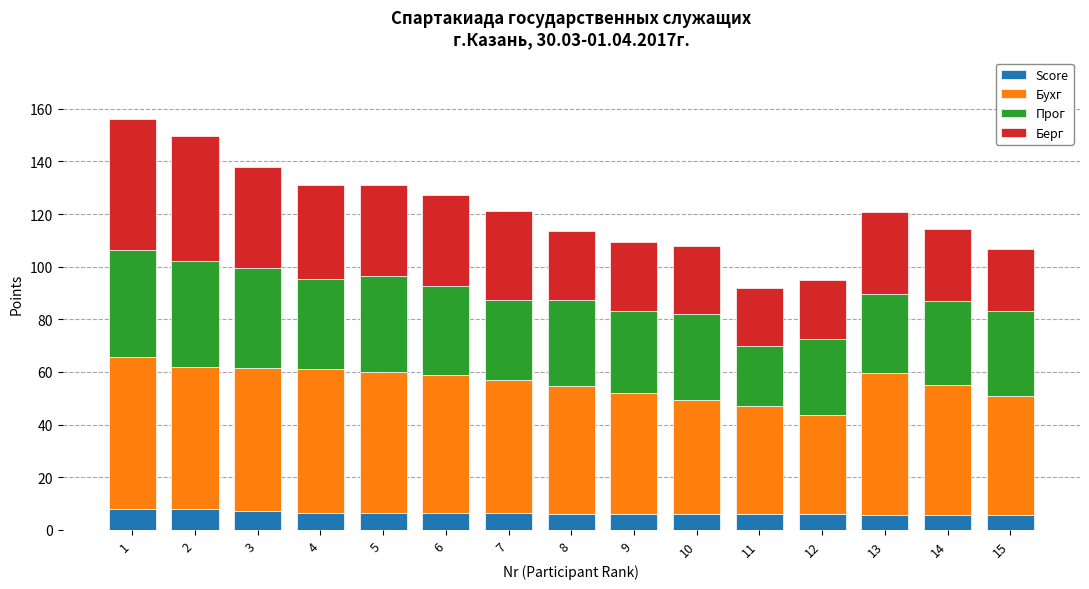

What is the total value across all series at 3?

138.0